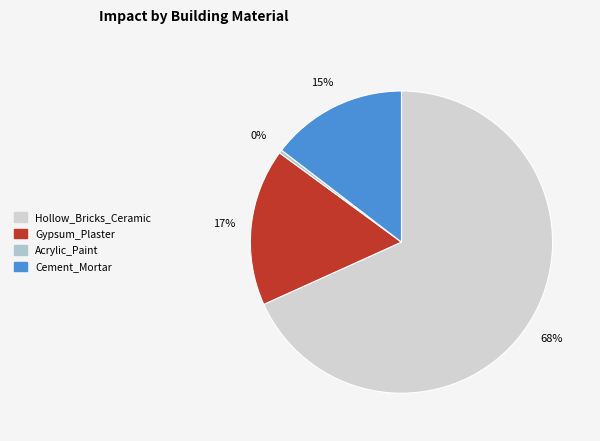

What percentage is the Cement_Mortar slice, to the nearest percent?

15%